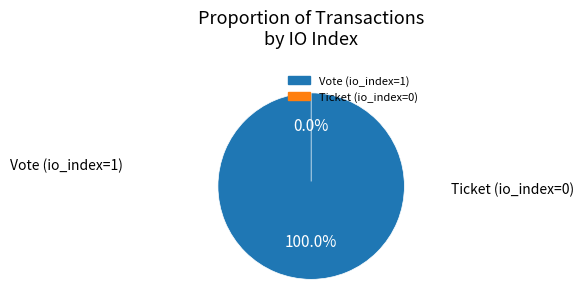

How many segments does this pie chart have?

2